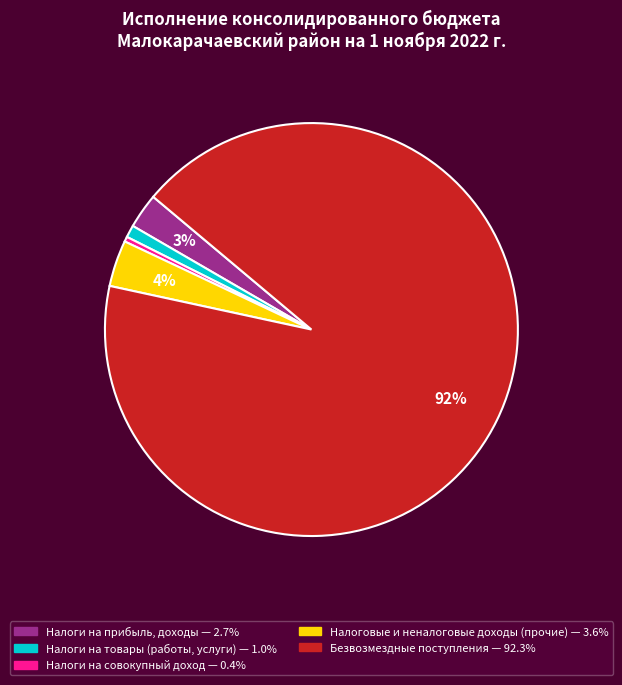

Is there any slice that represents more than half of the pie?

Yes